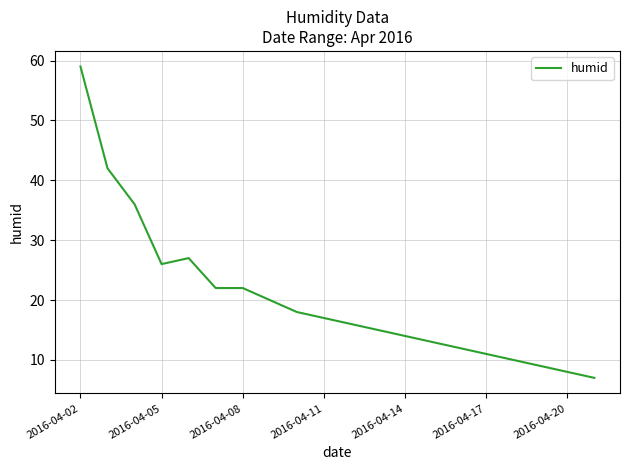

What is the minimum value shown in the chart?

7